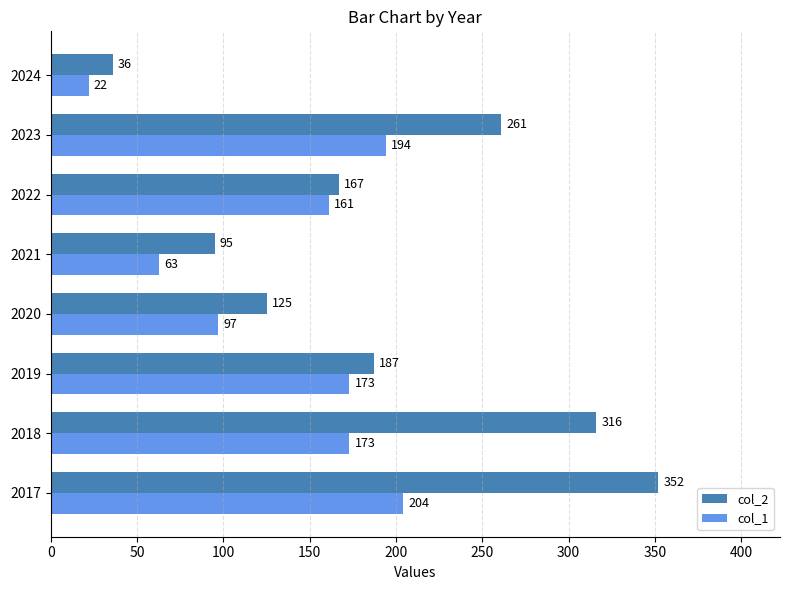

What is the sum of all col_1 values?

1087